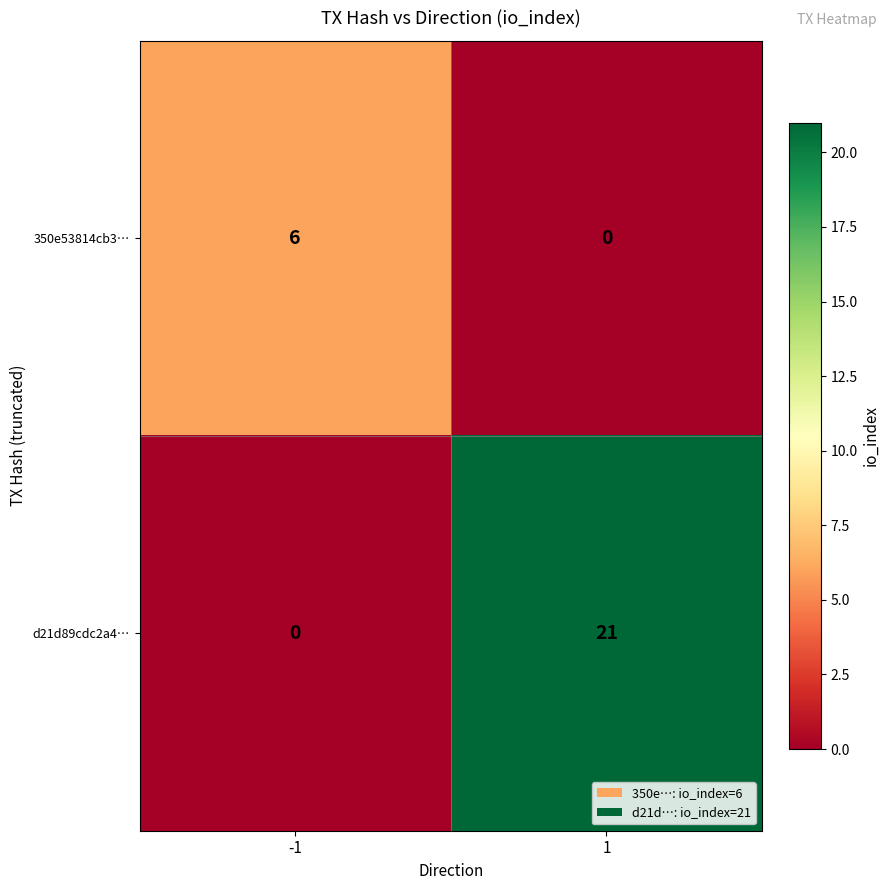

What is the difference between the highest and lowest values at 1?

21